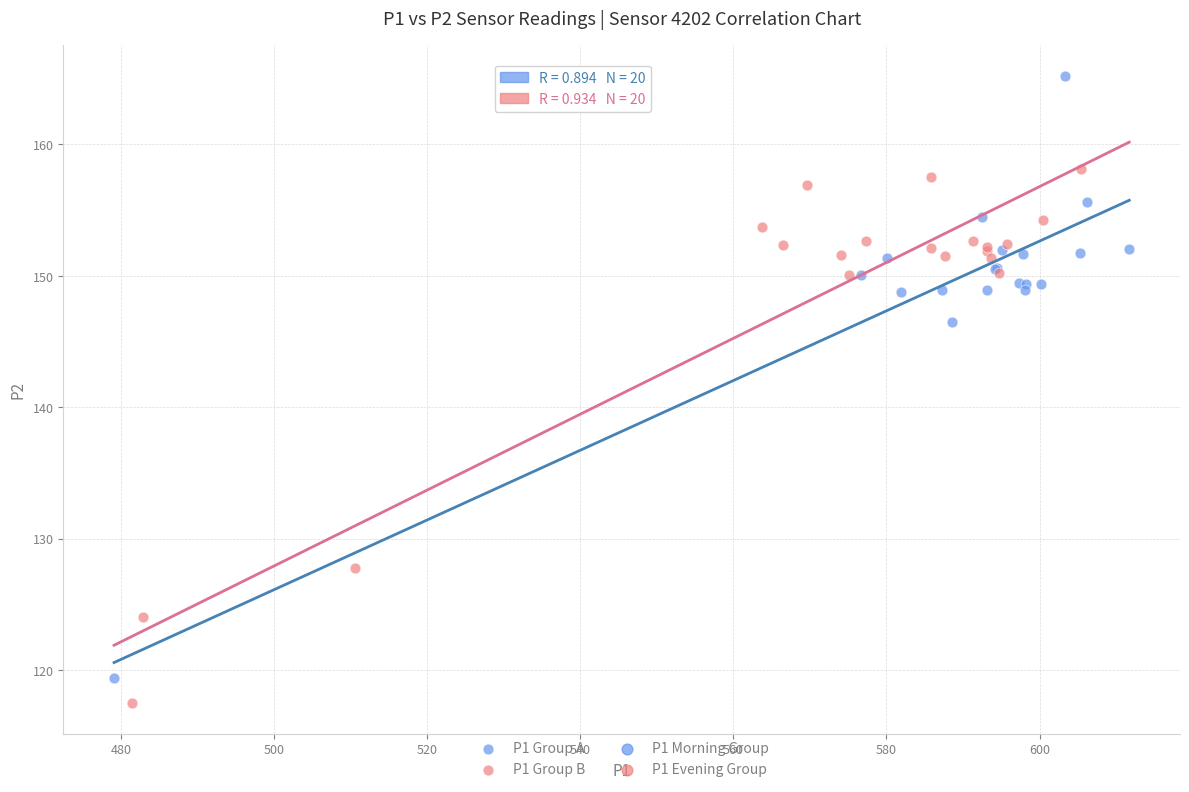

Which series has the widest spread of Y values?

P1 Group A